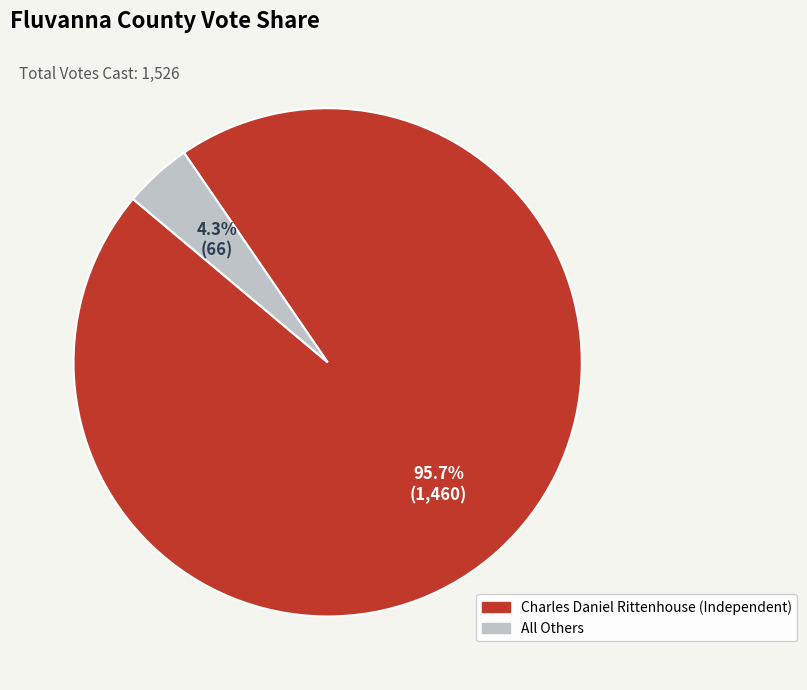

To the nearest percent, what portion does All Others represent?

4%